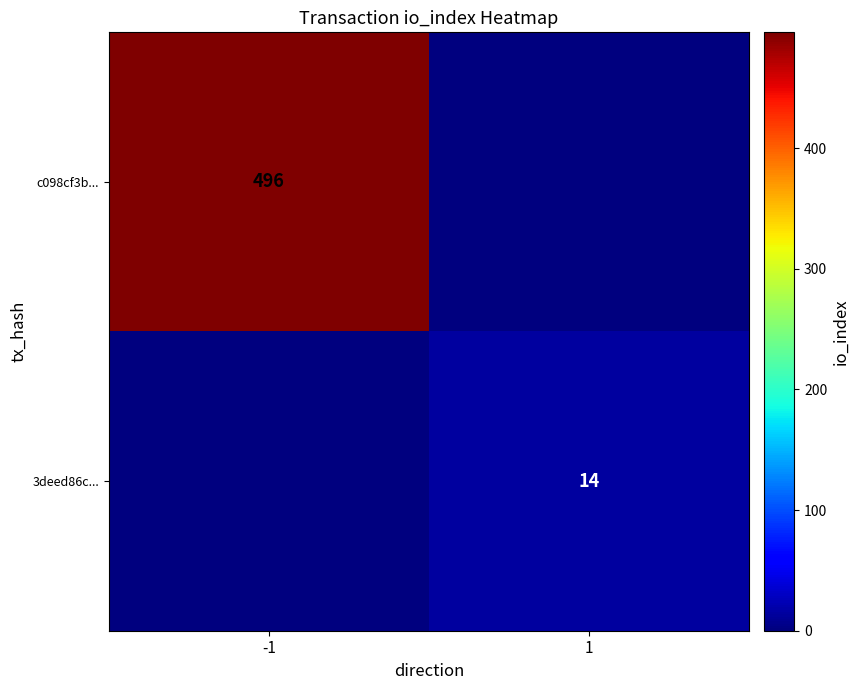

The value of 3deed86c... at 1 is 14. True or false?

True